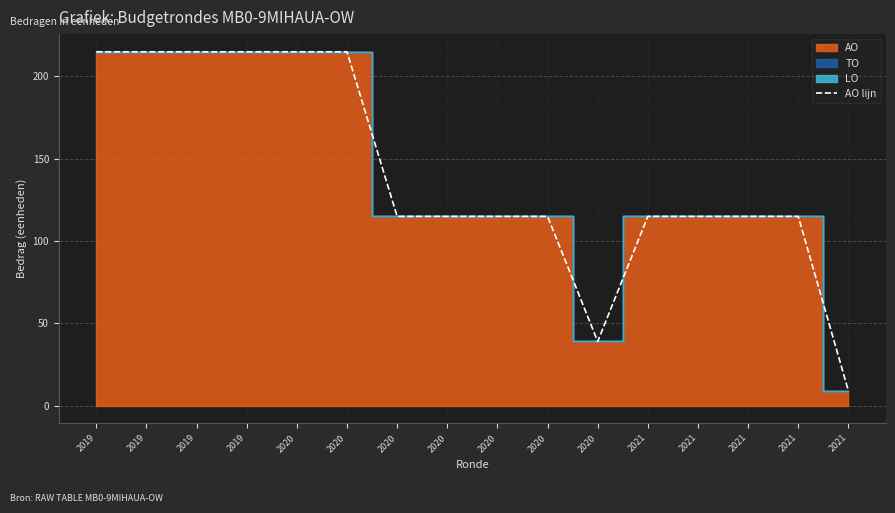

Reading left to right, transcribe all the data shown in this chart.

2019=215	2019=215	2019=215	2019=215	2020=215	2020=215	2020=115	2020=115	2020=115	2020=115	2020=39	2021=115	2021=115	2021=115	2021=115	2021=9